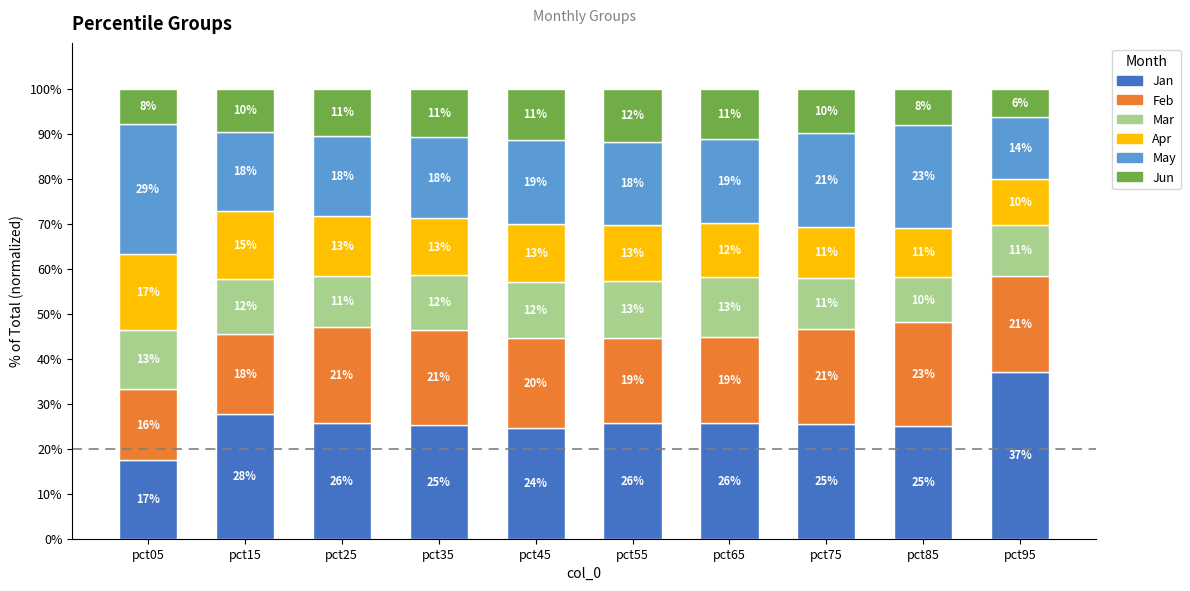

What are all the series names shown in the legend?

Jan, Feb, Mar, Apr, May, Jun